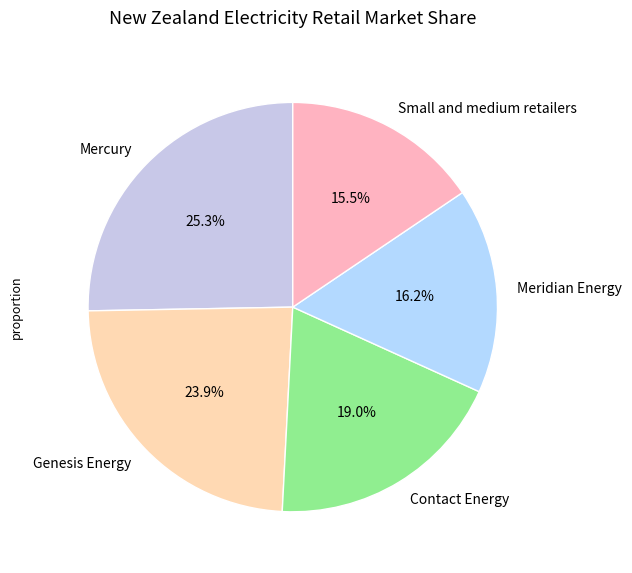

How many segments does this pie chart have?

5